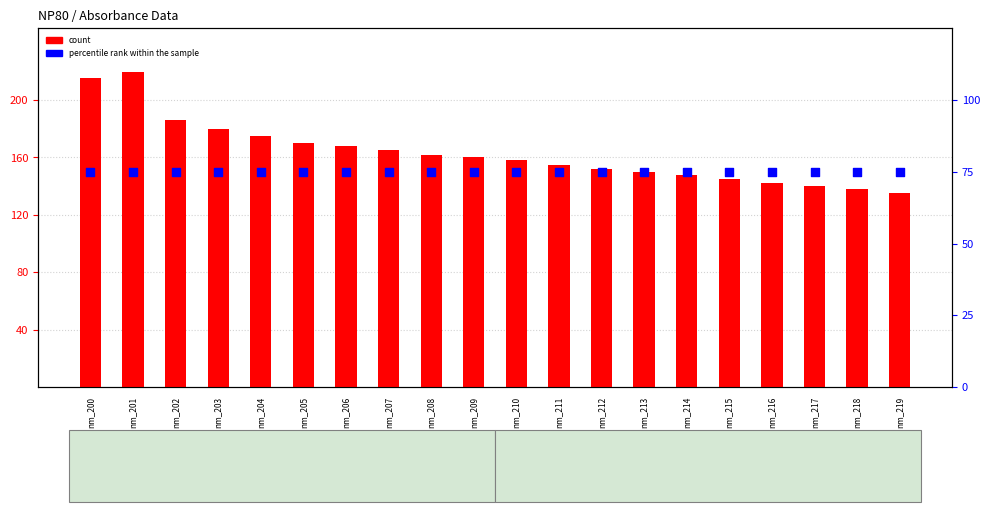

Which series contains the lowest Y value?

percentile rank within the sample